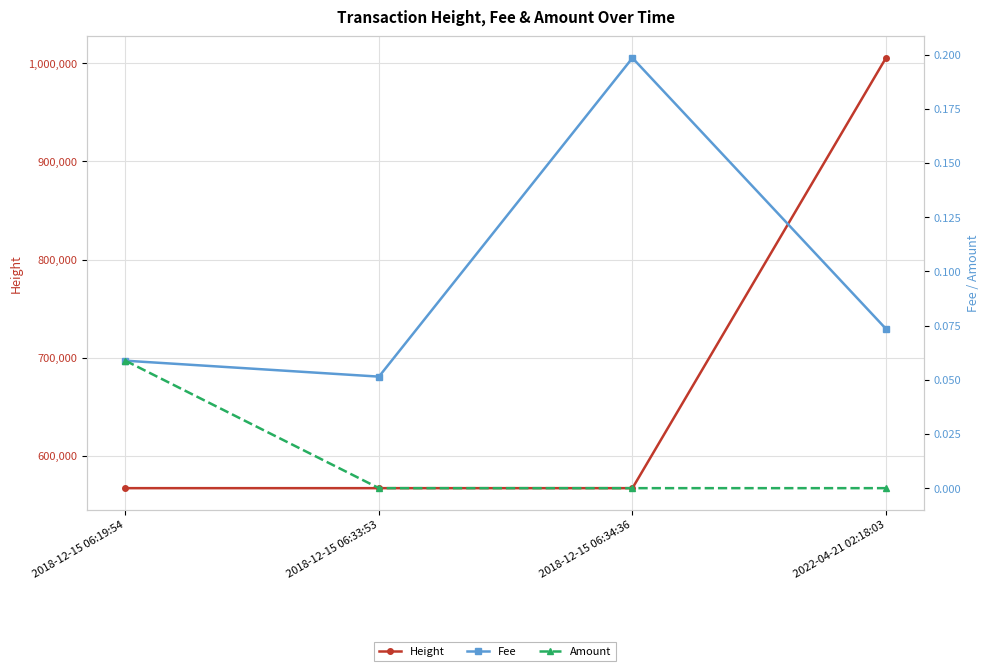

What is the sum of the Height values at 2018-12-15 06:33:53 and 2022-04-21 02:18:03?

1572516.0